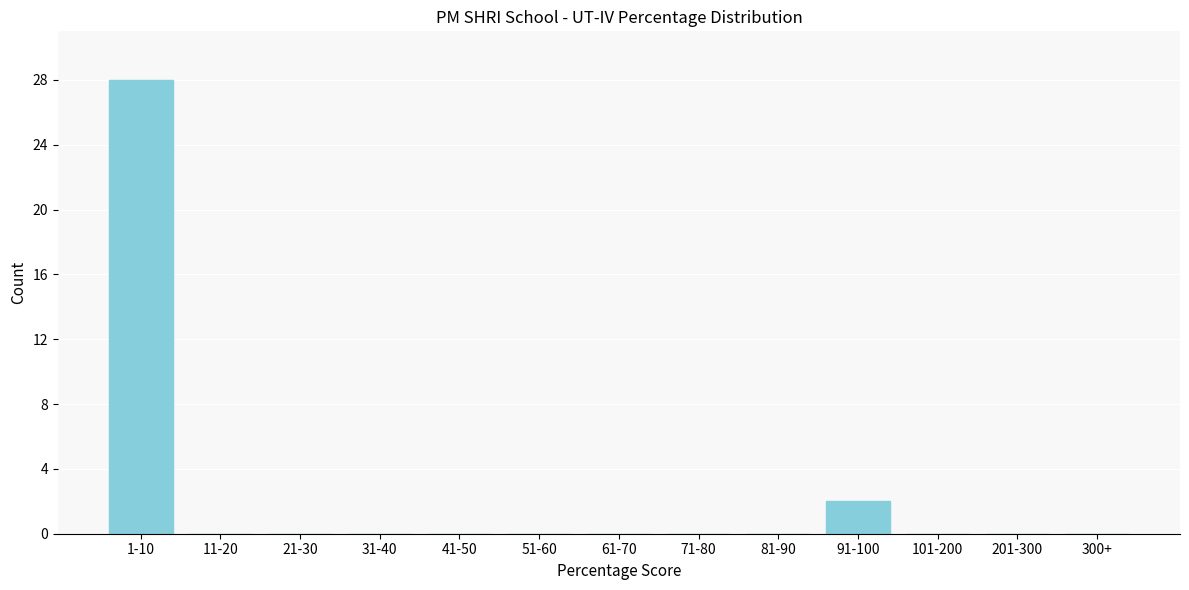

Reading left to right, what are all the values shown in this chart?

1-10=28	11-20=0	21-30=0	31-40=0	41-50=0	51-60=0	61-70=0	71-80=0	81-90=0	91-100=2	101-200=0	201-300=0	300+=0